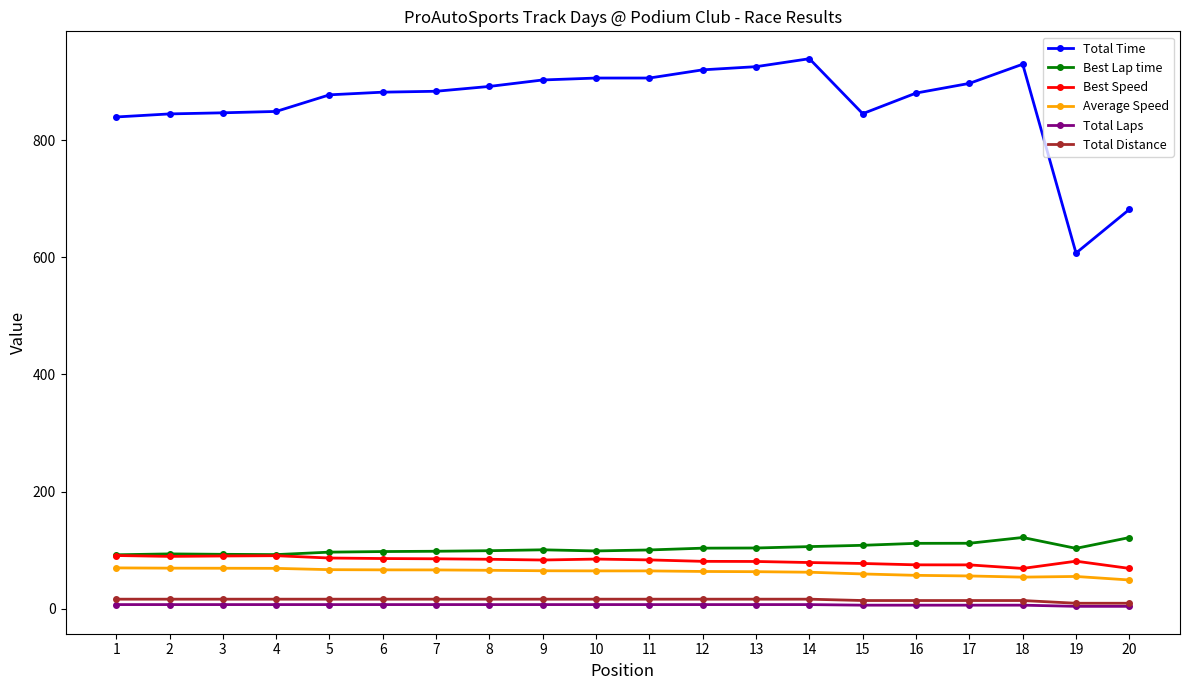

Which series has the widest spread of values?

Total Time